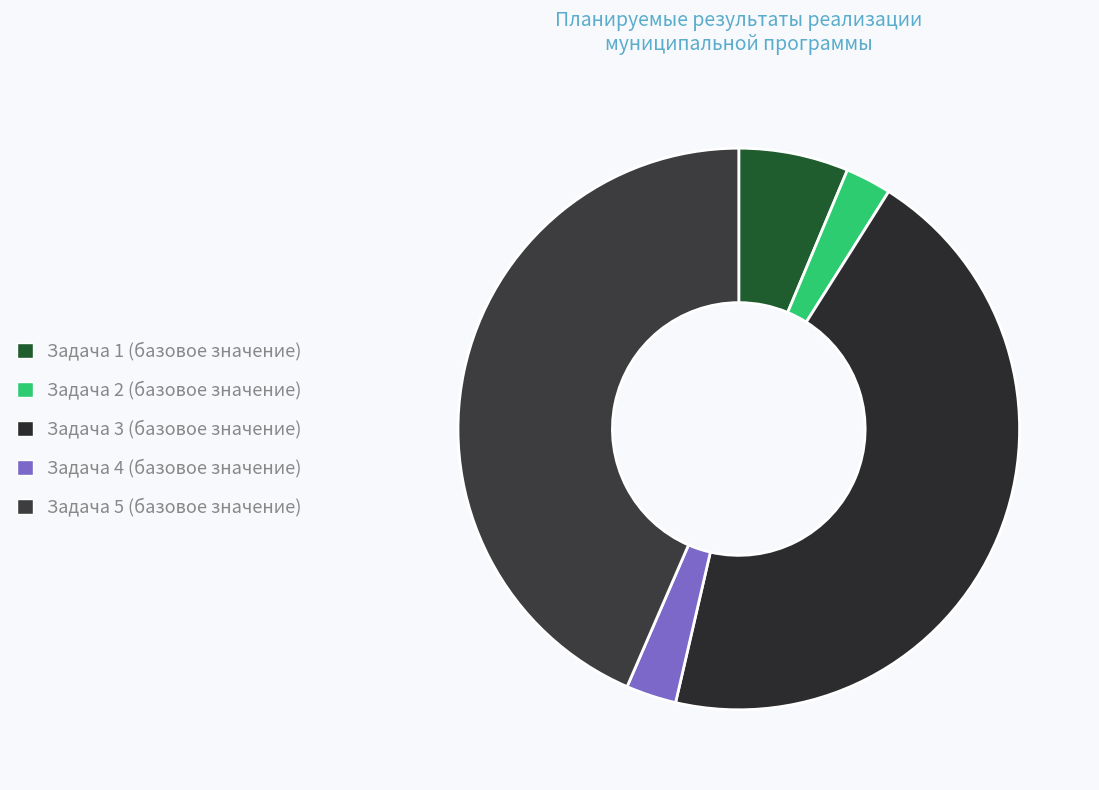

To the nearest percent, what percentage of the pie is Задача 1 (базовое значение)?

6%